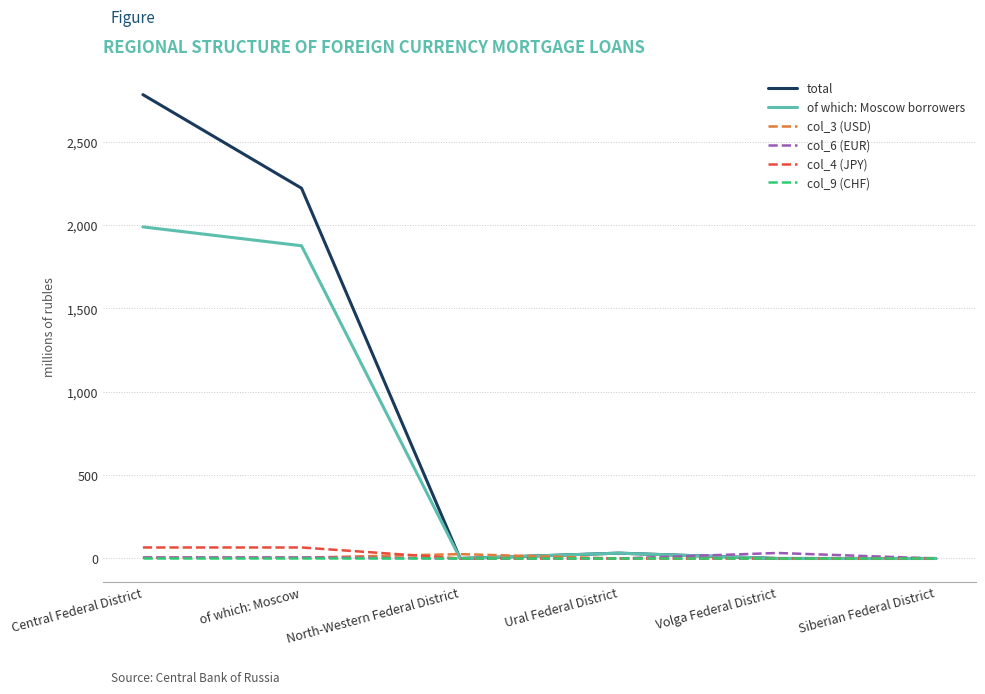

The value of col_4 (JPY) at Ural Federal District is 0. True or false?

True